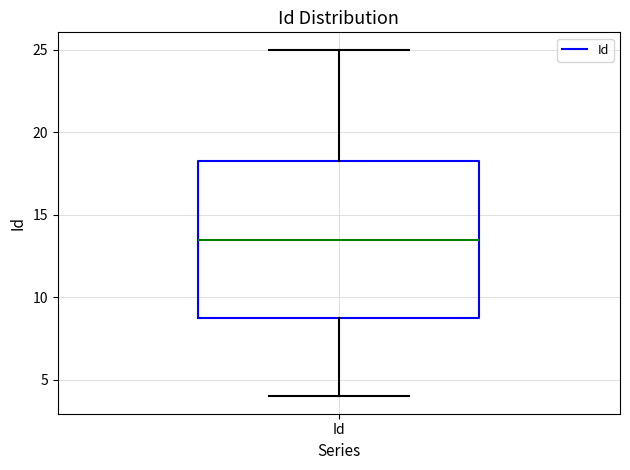

Transcribe this box plot: give where the median line is, the range the box spans, and where the two whiskers end, as read against the y-axis. The values are not printed on the chart, so give them approximately, as read against the axis.

median 13.5, box 9.0 to 18.5, whiskers 4.0 to 25.0